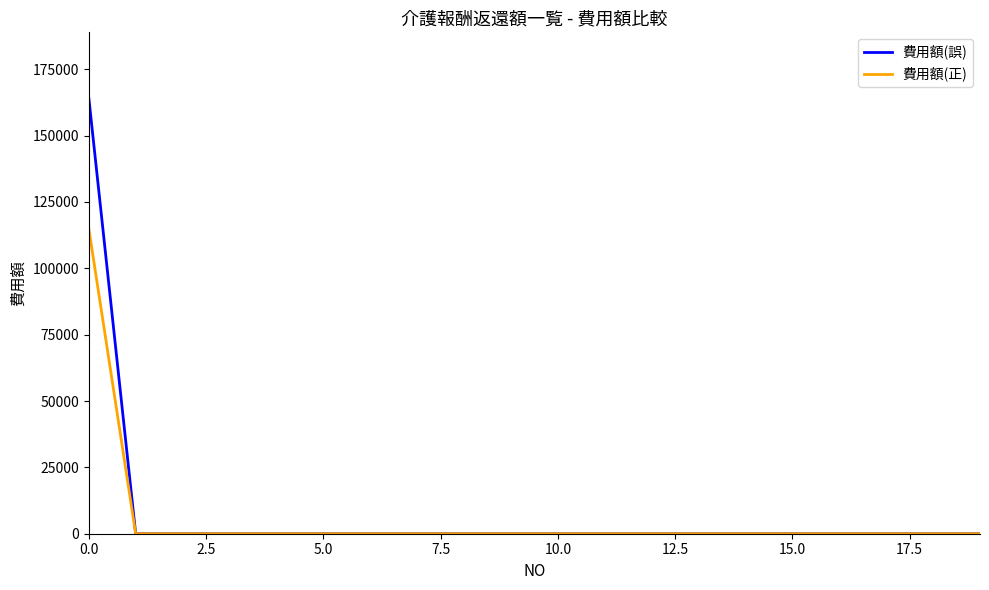

What is the highest value of the 費用額(誤) series?

164258